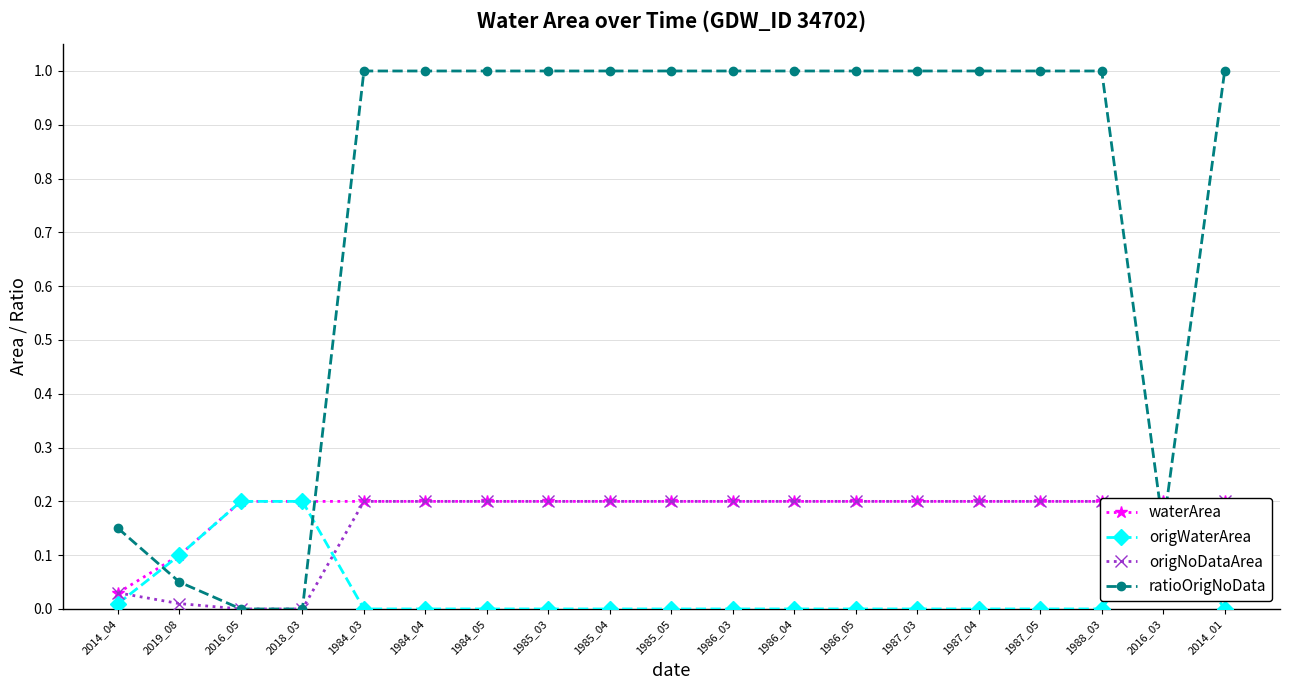

Count the number of categories in the chart.

19